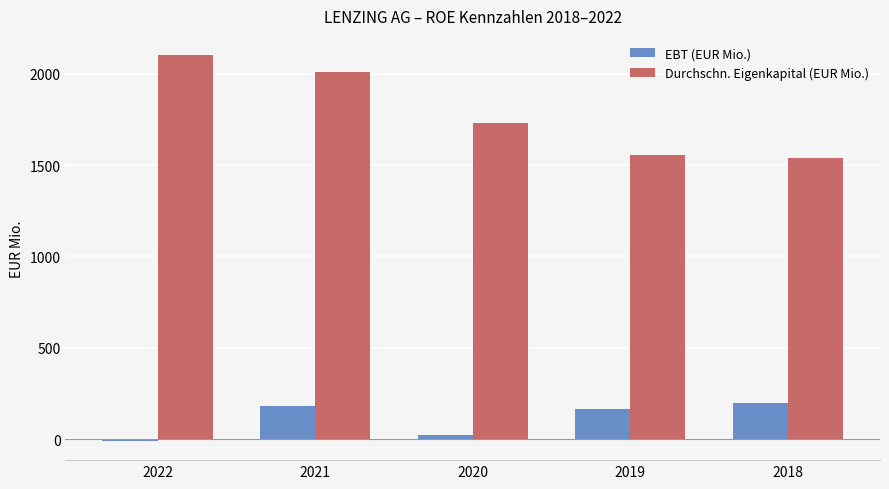

What is the value of the Durchschn. Eigenkapital (EUR Mio.) bar at the 5th from the left?

1540.3